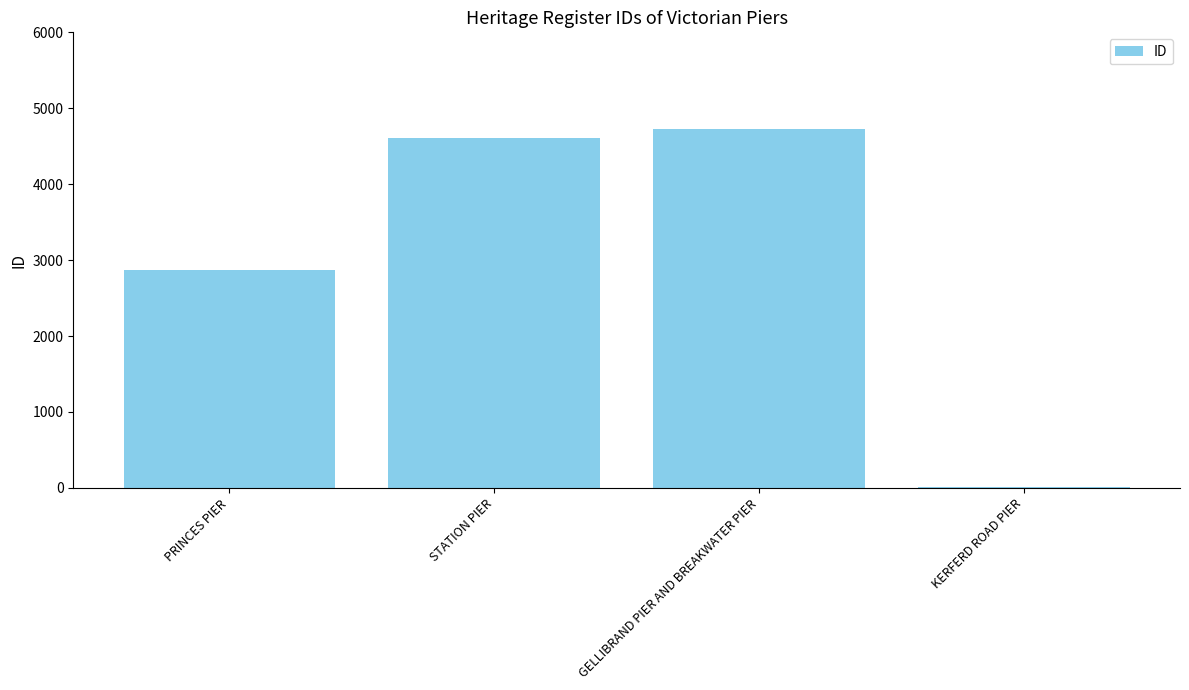

Count the number of data series in this chart.

1